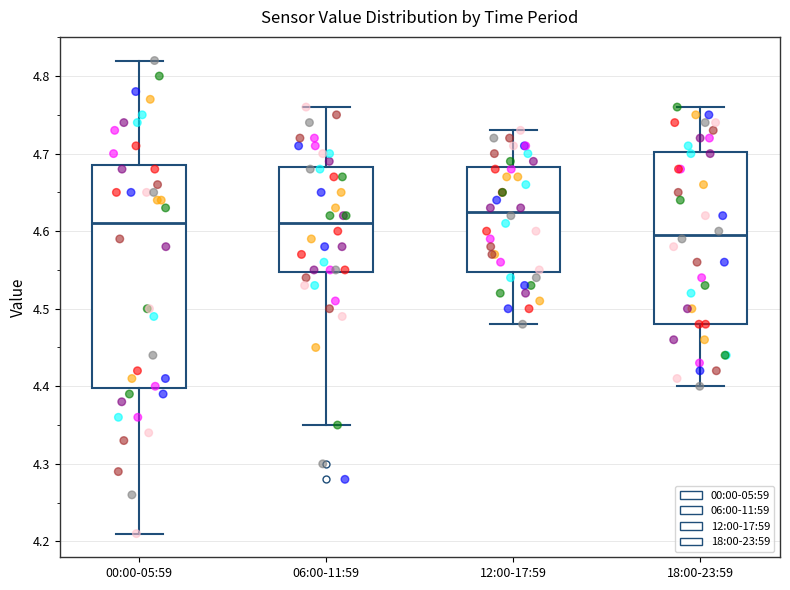

Which box is the tallest, from its lower edge to its upper edge?

00:00-05:59